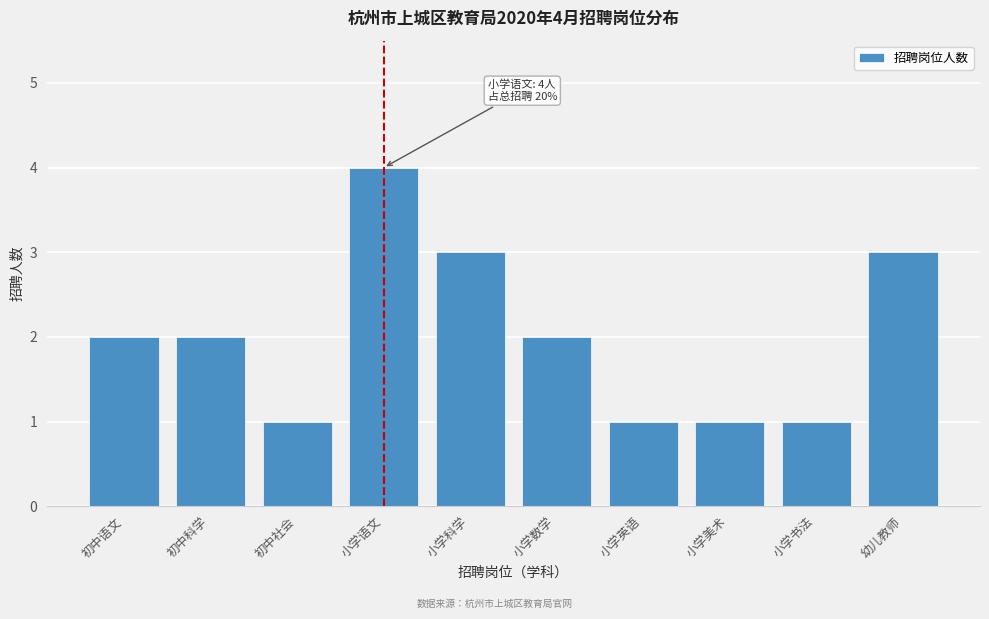

Reading left to right, list all the values displayed in this chart.

初中语文=2	初中科学=2	初中社会=1	小学语文=4	小学科学=3	小学数学=2	小学英语=1	小学美术=1	小学书法=1	幼儿教师=3